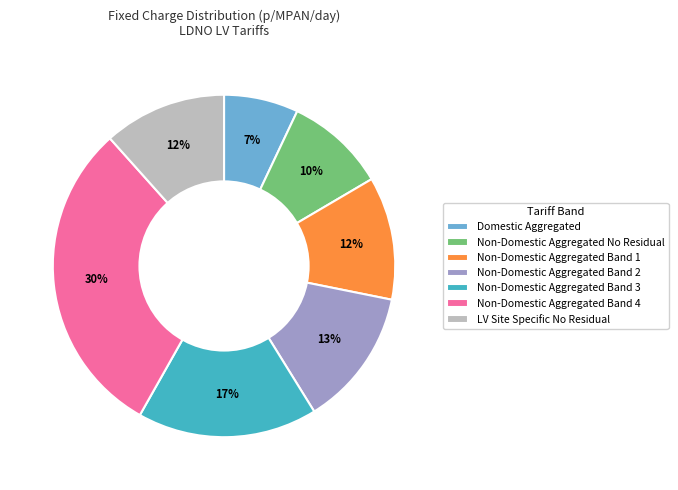

What is the largest slice in the pie chart?

Non-Domestic Aggregated Band 4